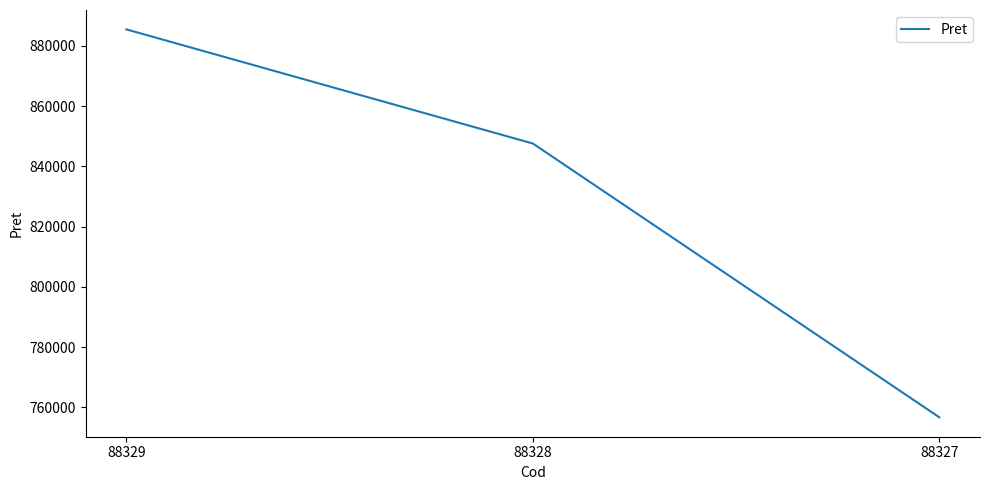

Which category has the highest value across all series?

88329